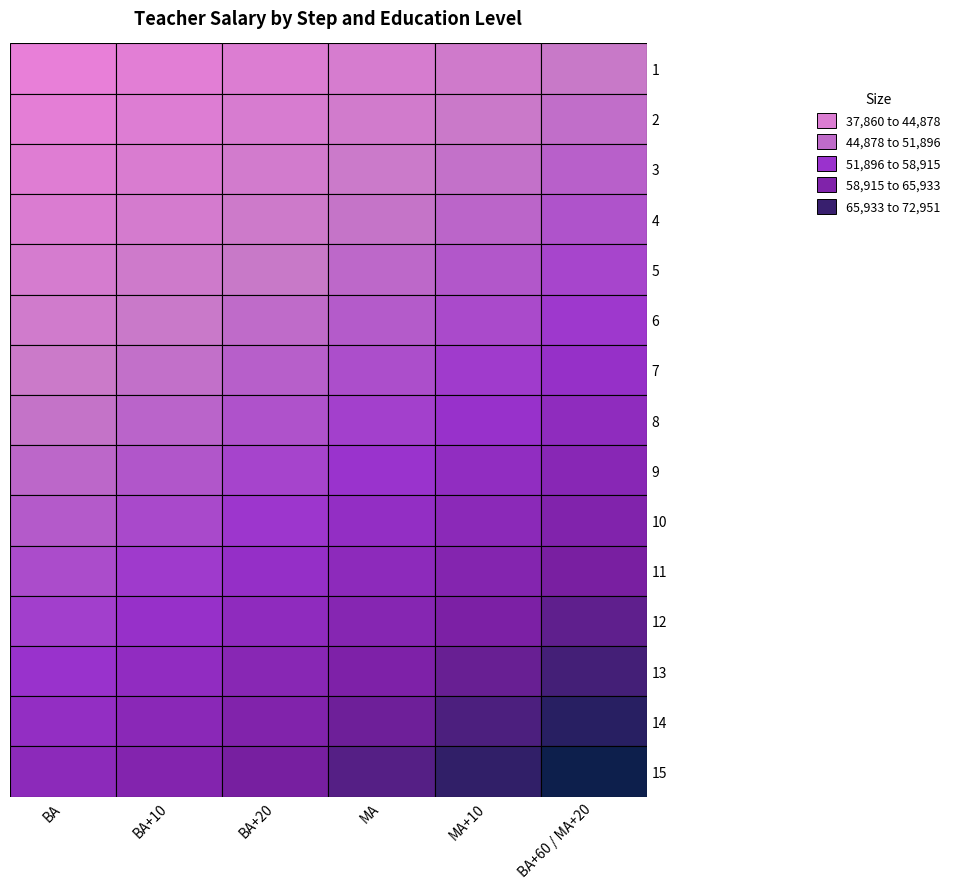

What is the maximum value for 2?

48134